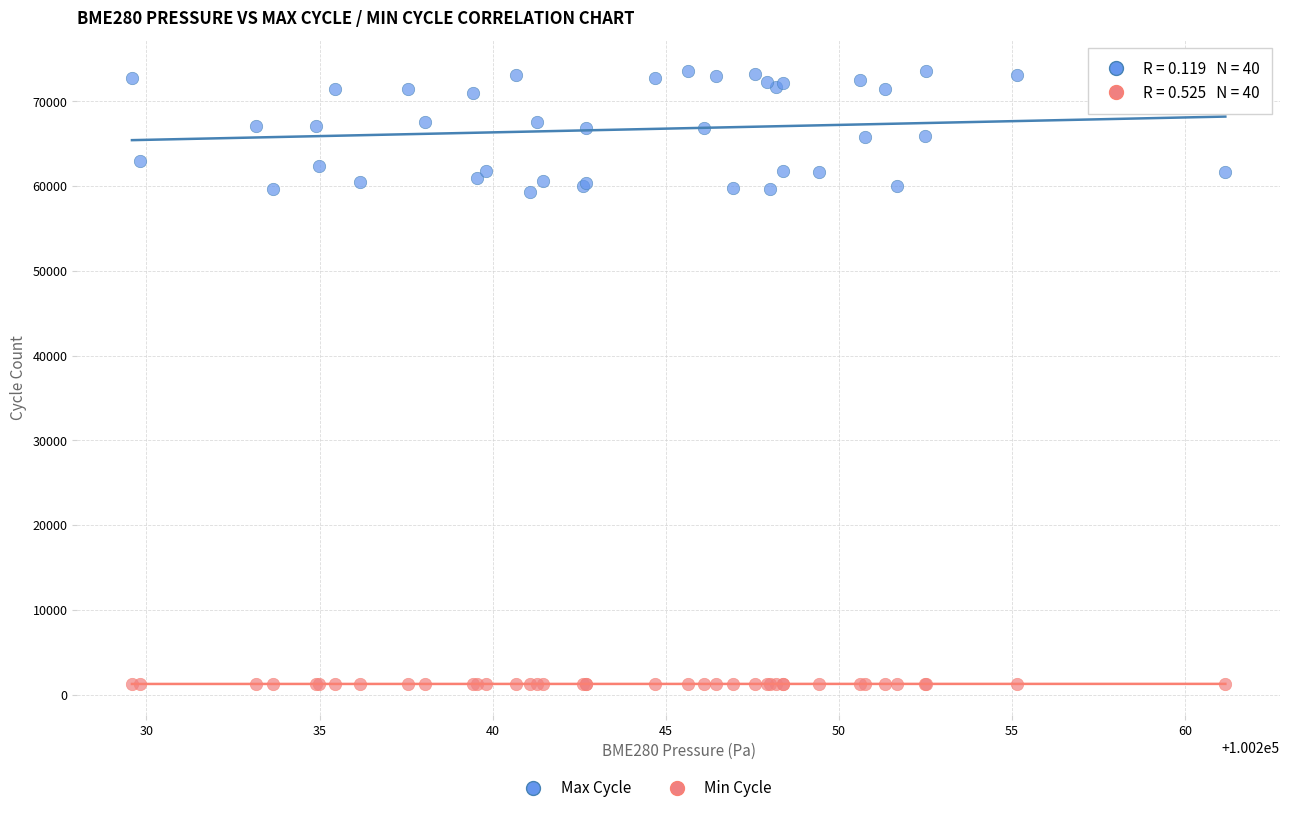

Which series has the largest Y range (max minus min)?

Max Cycle